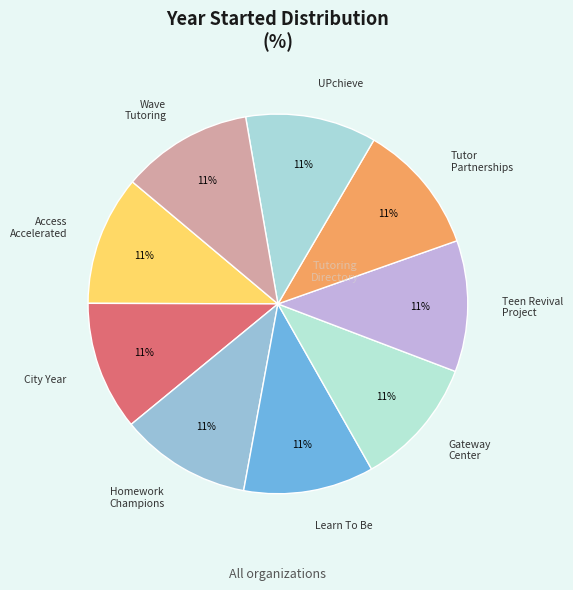

Is it true that UPchieve is 11% of the pie?

True